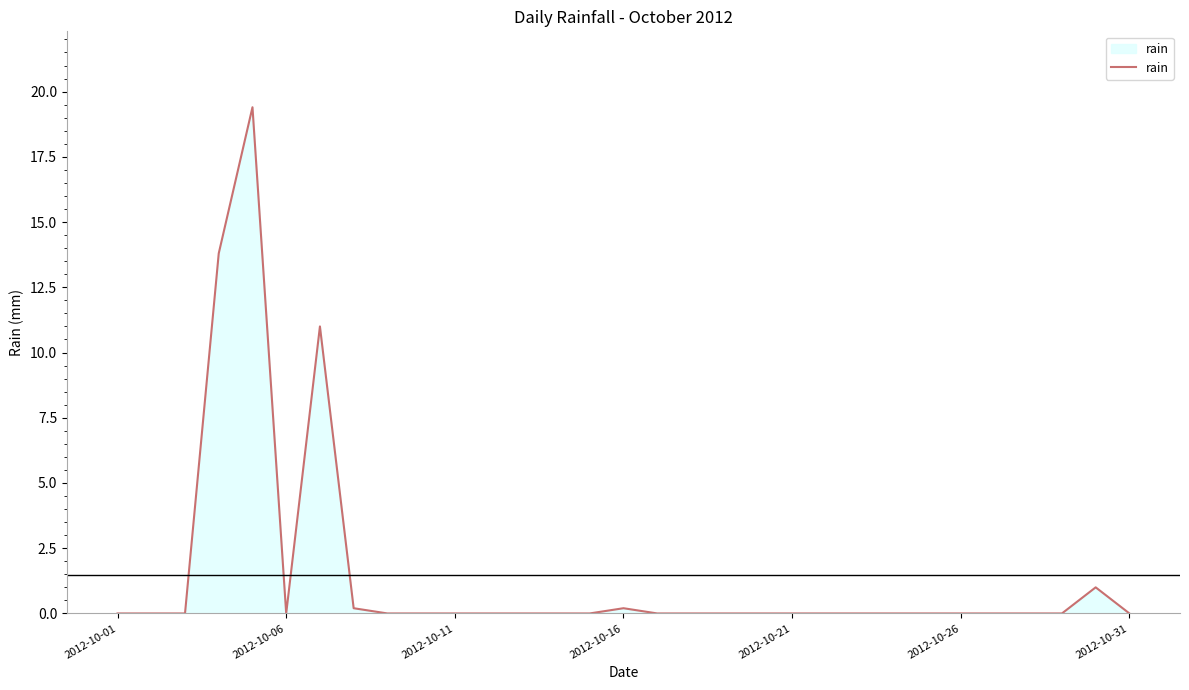

What is the greatest value displayed?

19.4